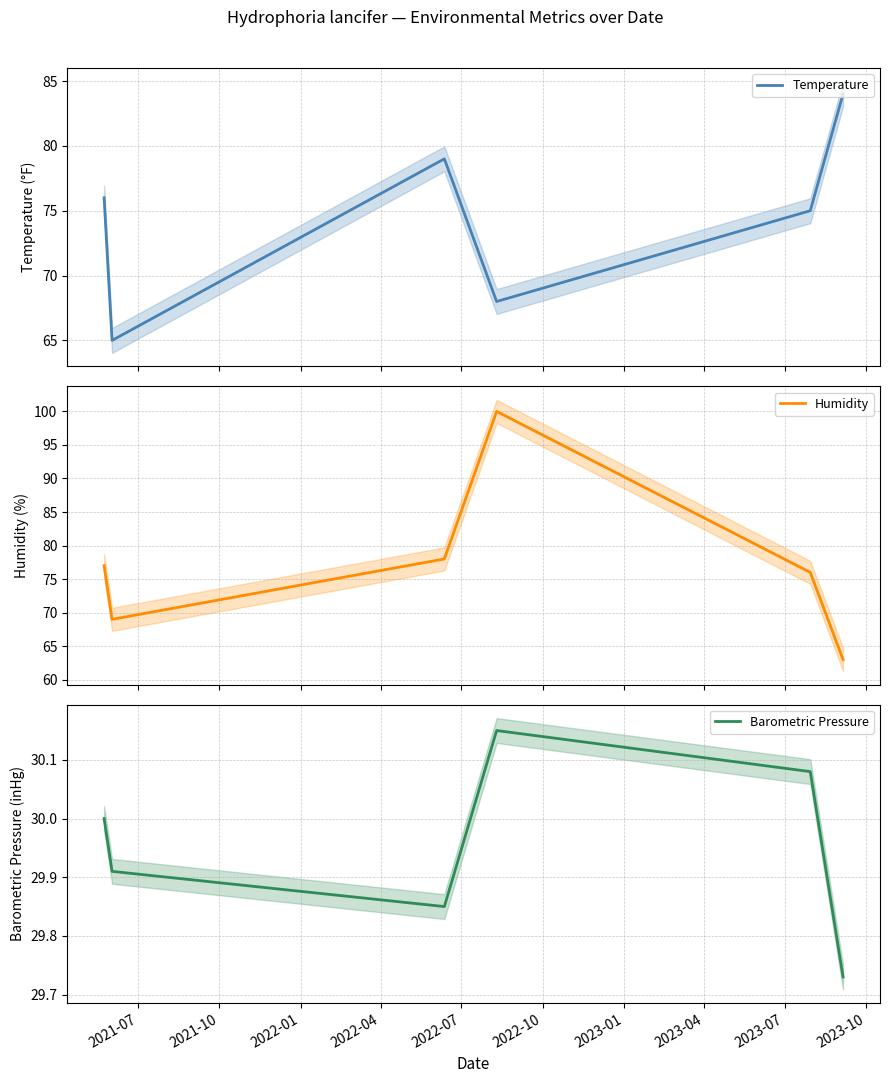

Reading left to right, transcribe all the data shown in this chart.

Temperature: 76.0	65.0	79.0	68.0	75.0	84.0
Humidity: 77.0	69.0	78.0	100.0	76.0	63.0
Barometric Pressure: 30.0	29.9	29.9	30.1	30.1	29.7